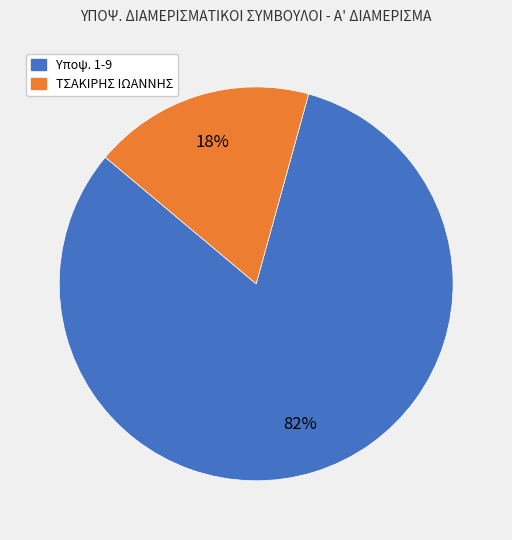

Count the number of slices in the pie.

2